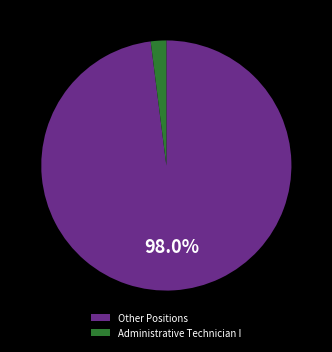

Count the number of slices in the pie.

2